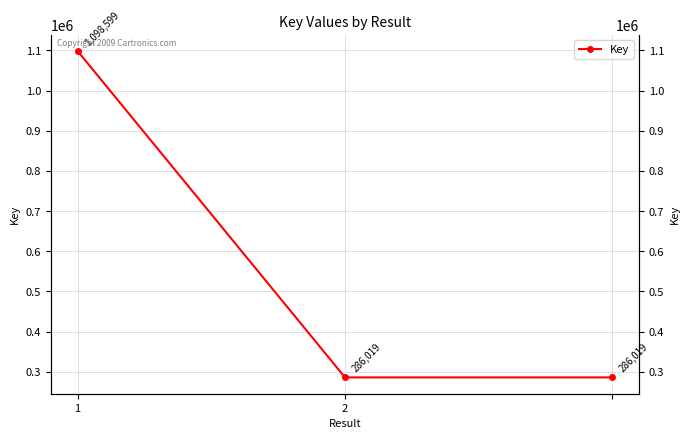

How many data points are above 286019?

1